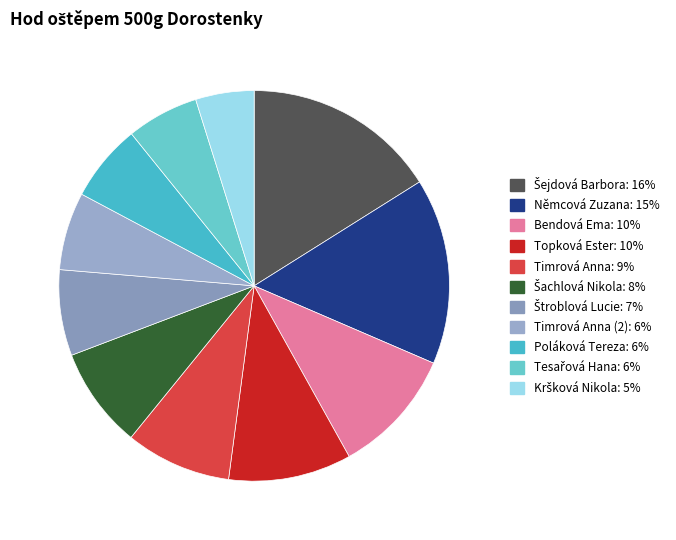

Count the number of slices in the pie.

11